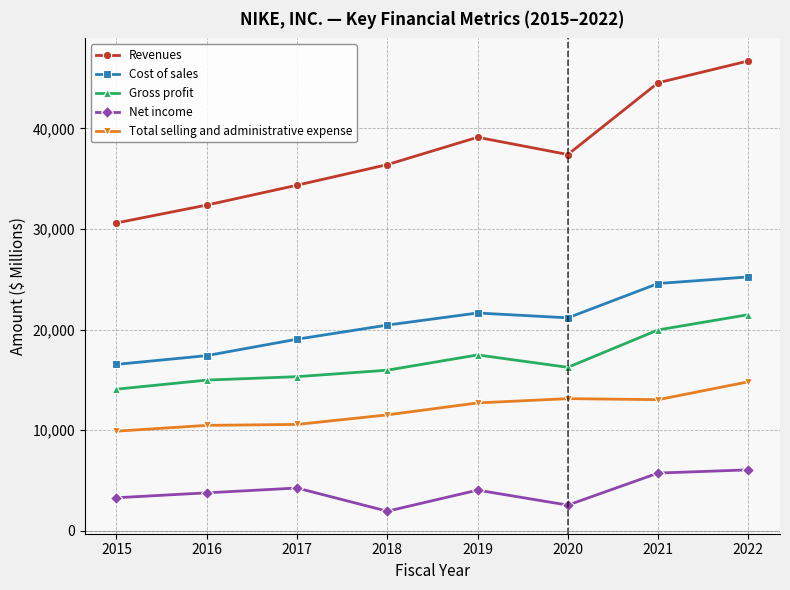

Where is the first local maximum for Revenues?

2019